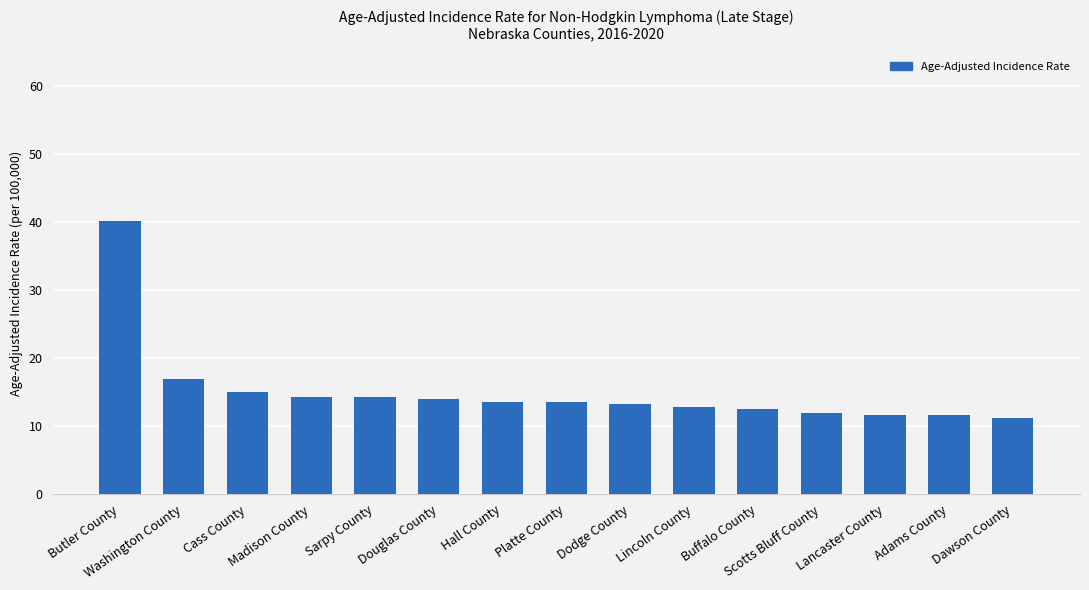

What is the label of the 2nd bar from the left?

Washington County